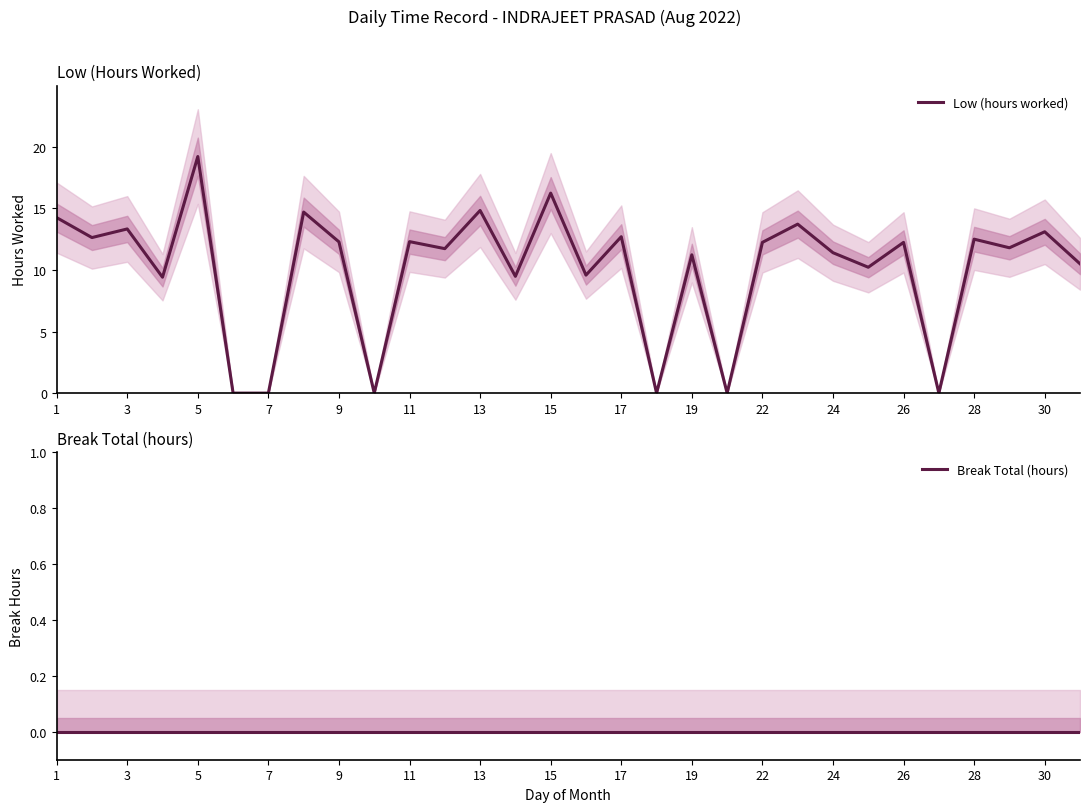

Is it true that Low (hours worked) equals 18.7 at 24?

False